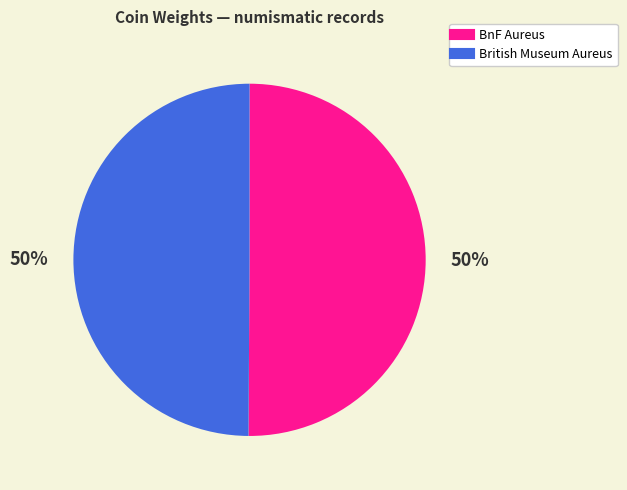

To the nearest percent, what is the average slice percentage?

50%